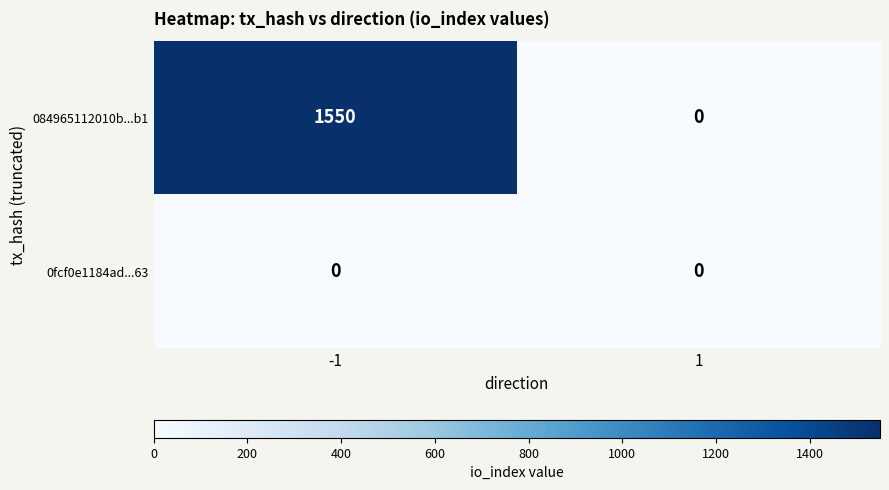

Read the 084965112010b...b1 value at -1, to the nearest 100.

1600